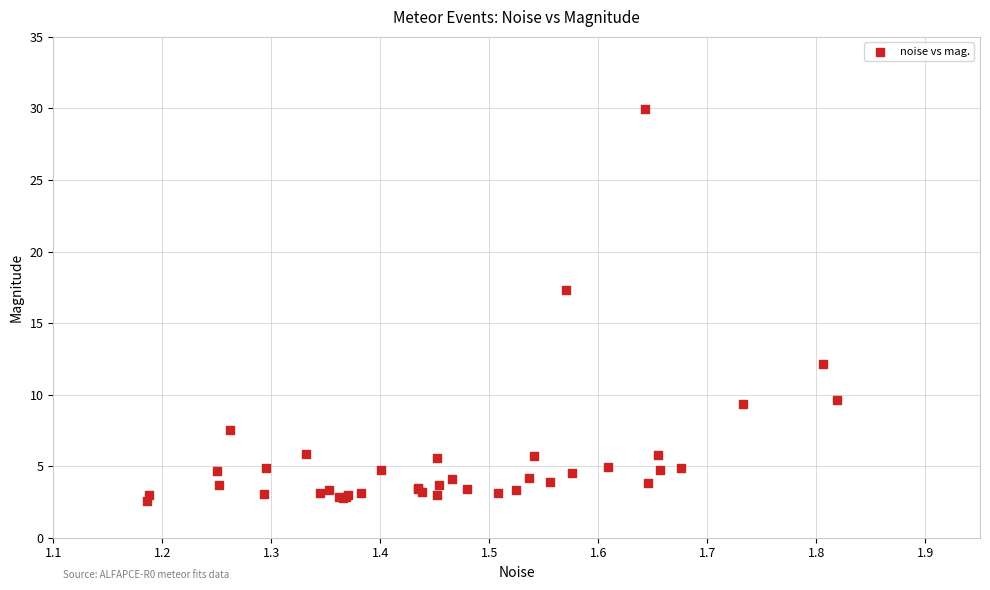

What Y value in the scatter plot is closest to 16?

17.3